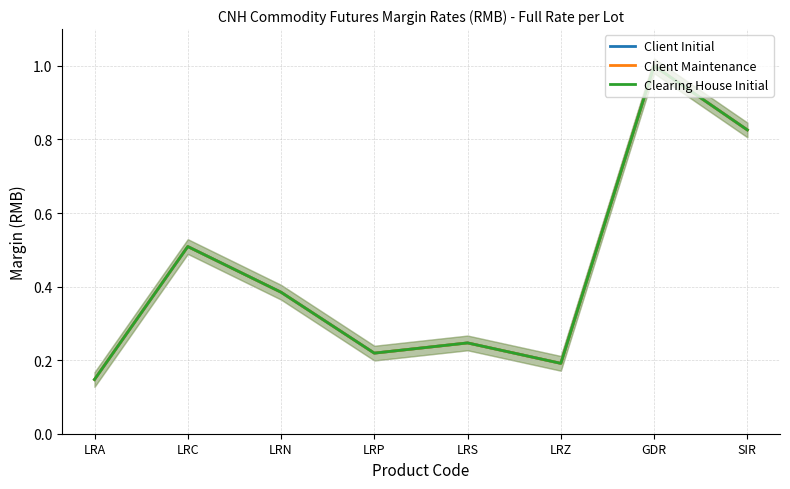

True or false: Clearing House Initial has more than 2 interior local peaks.

True